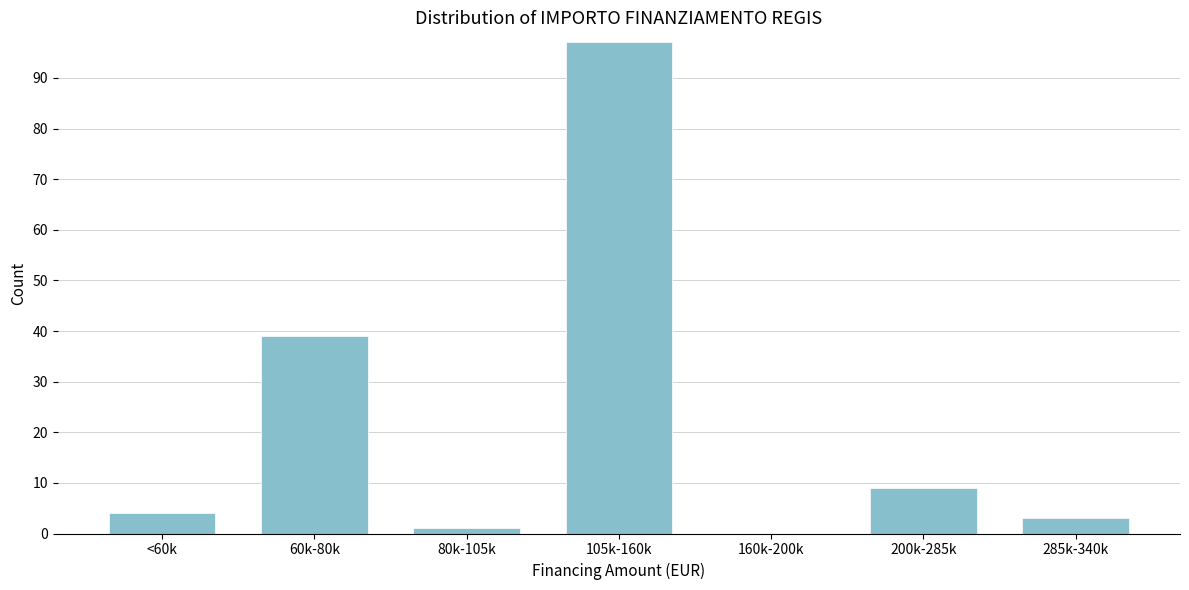

Reading left to right, list all the values displayed in this chart.

<60k=4	60k-80k=39	80k-105k=1	105k-160k=97	160k-200k=0	200k-285k=9	285k-340k=3